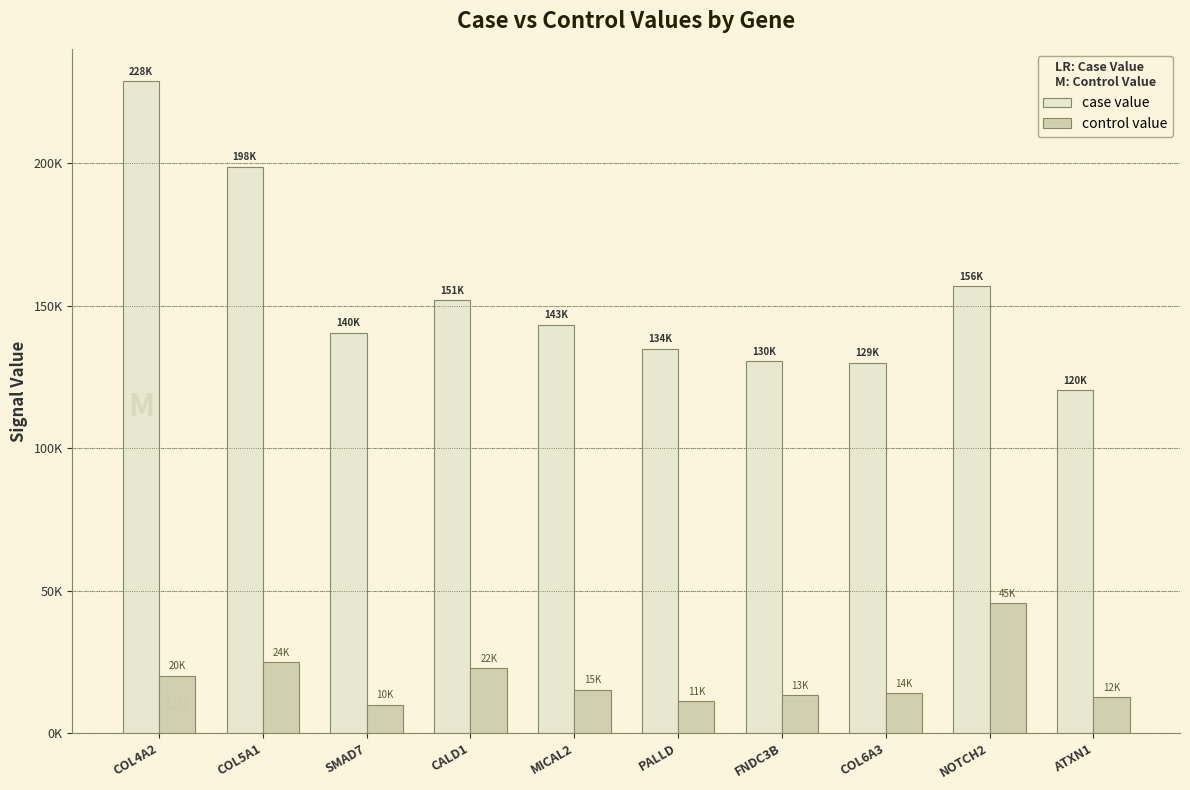

Does the chart contain any negative values?

No